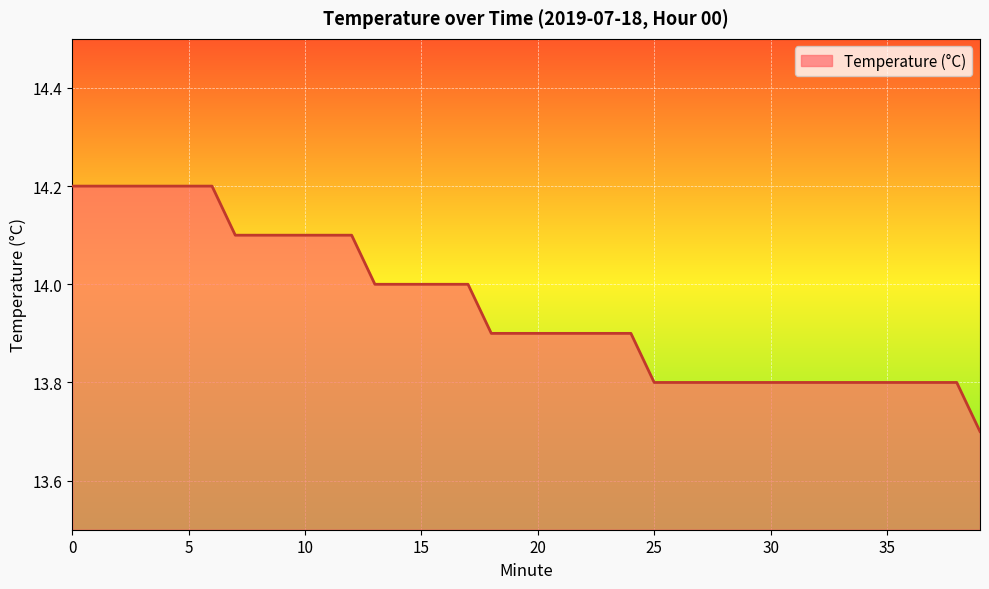

Reading right to left, list all the values displayed in this chart.

13.7	13.8	13.8	13.8	13.8	13.8	13.8	13.8	13.8	13.8	13.8	13.8	13.8	13.8	13.8	13.9	13.9	13.9	13.9	13.9	13.9	13.9	14.0	14.0	14.0	14.0	14.0	14.1	14.1	14.1	14.1	14.1	14.1	14.2	14.2	14.2	14.2	14.2	14.2	14.2